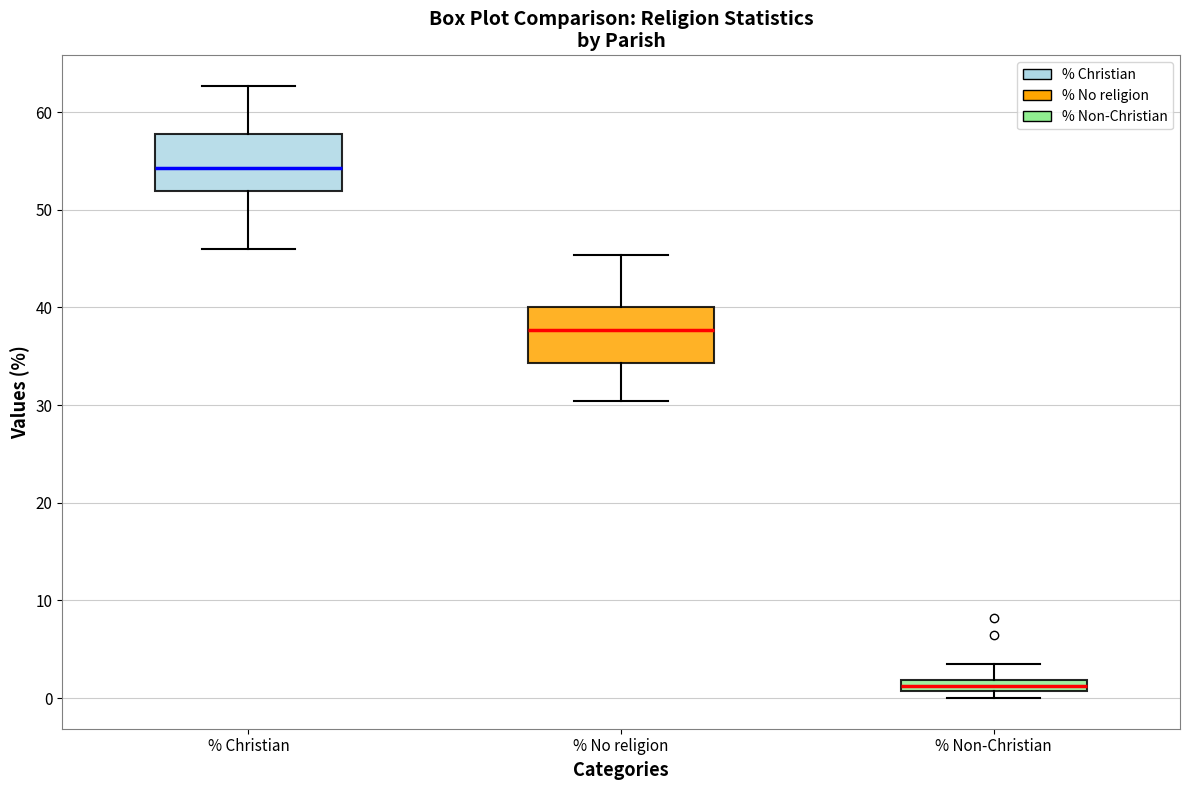

Where does the lower whisker of the box for % Christian end on the y-axis? The values are not printed on the chart, so give them approximately, as read against the axis.

46